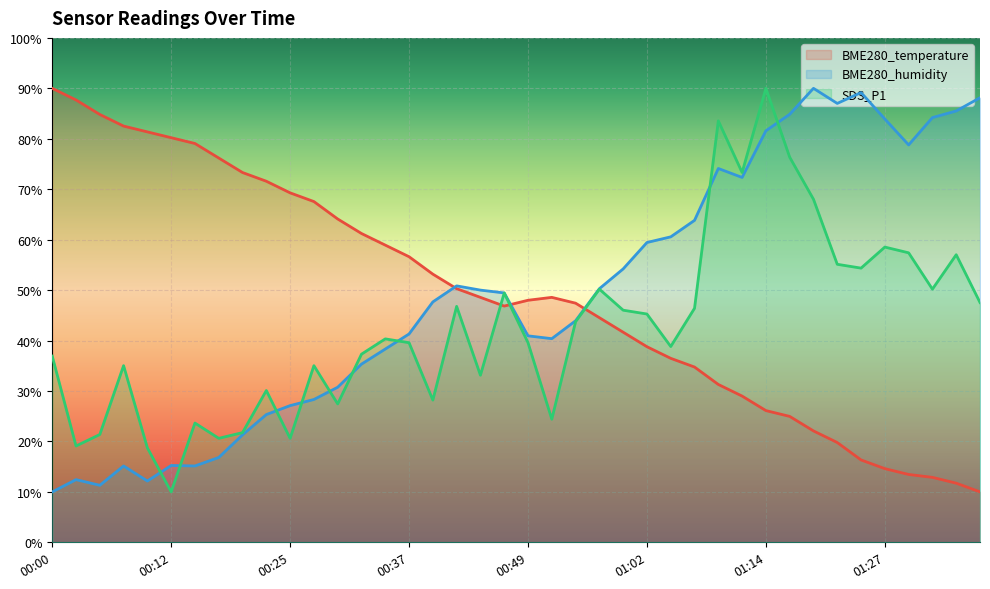

At which label is BME280_humidity closest to 50?

00:44